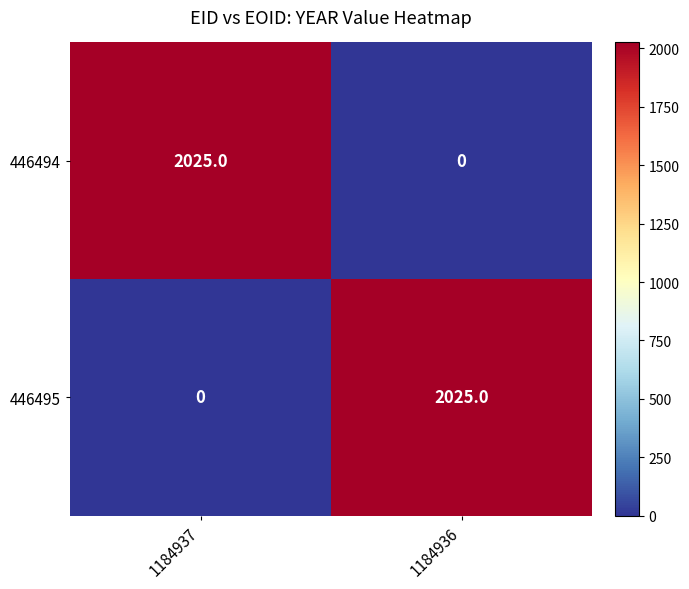

What is the sum of the 446495 values at 1184937 and 1184936?

2025